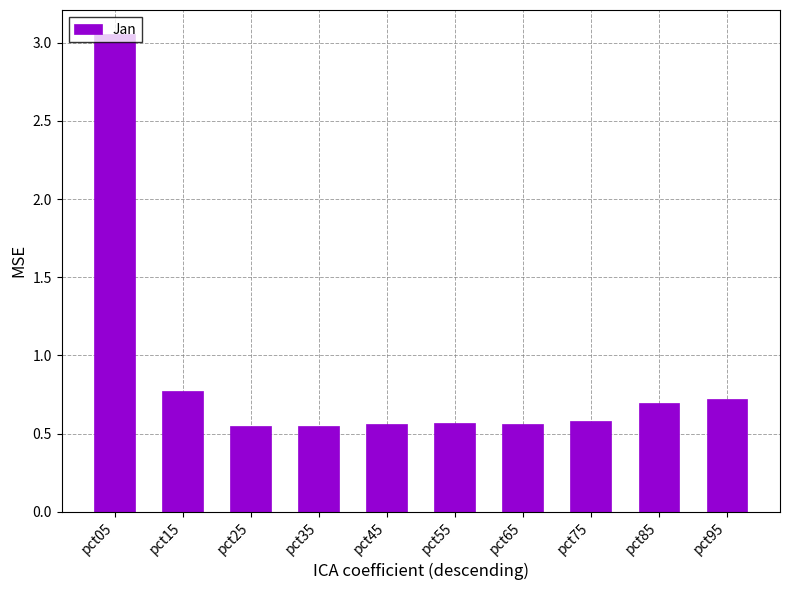

True or false: the data shows 1.2 at pct95.

False